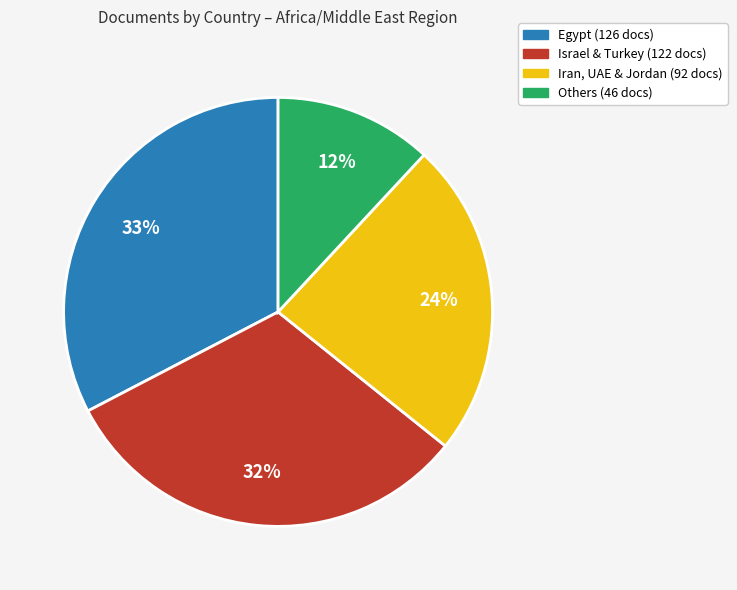

To the nearest percent, what is the average slice percentage?

25%